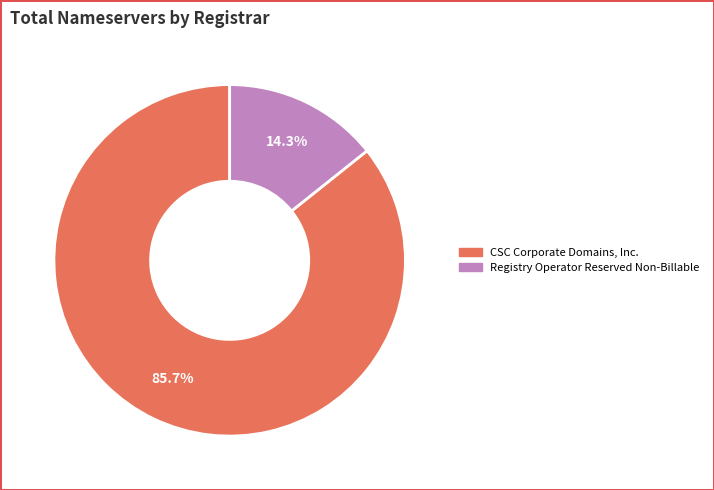

Between CSC Corporate Domains, Inc. and Registry Operator Reserved Non-Billable, which is larger?

CSC Corporate Domains, Inc.